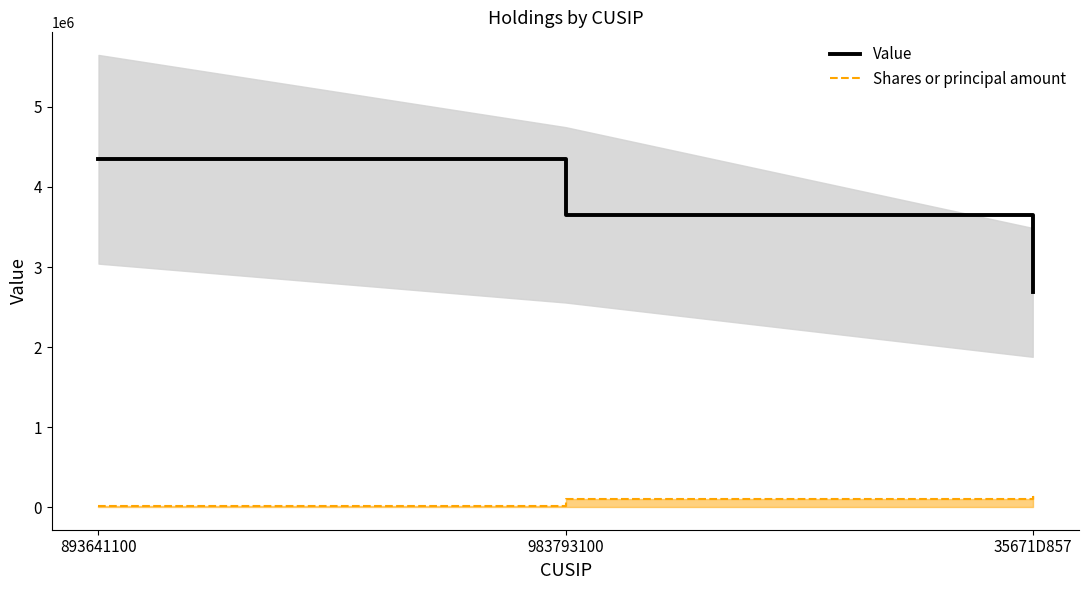

Is the value of Shares or principal amount at 893641100 greater than the value of Value at 983793100?

No